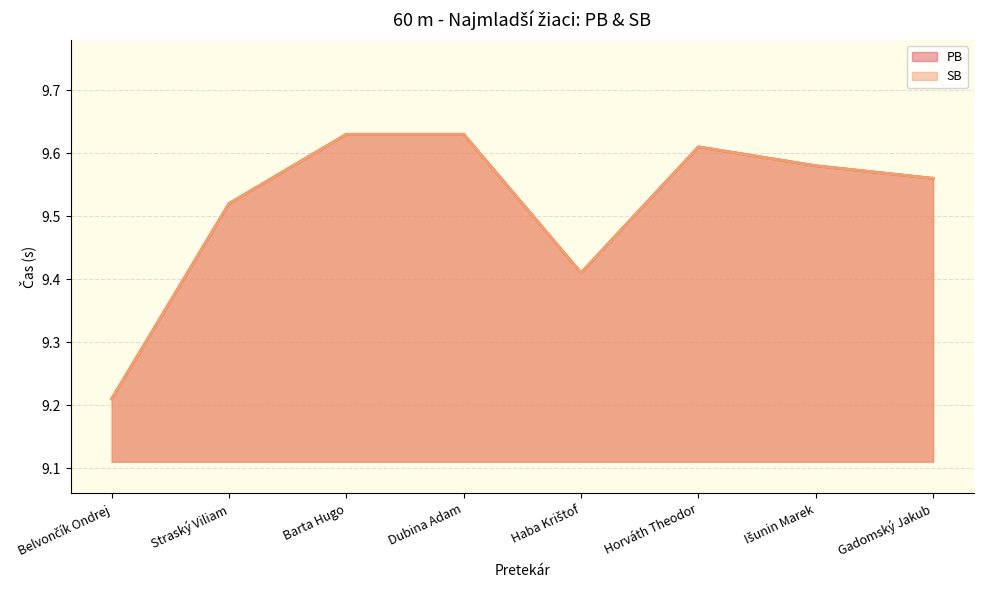

True or false: SB has a value of 9.4 at Haba Krištof.

True